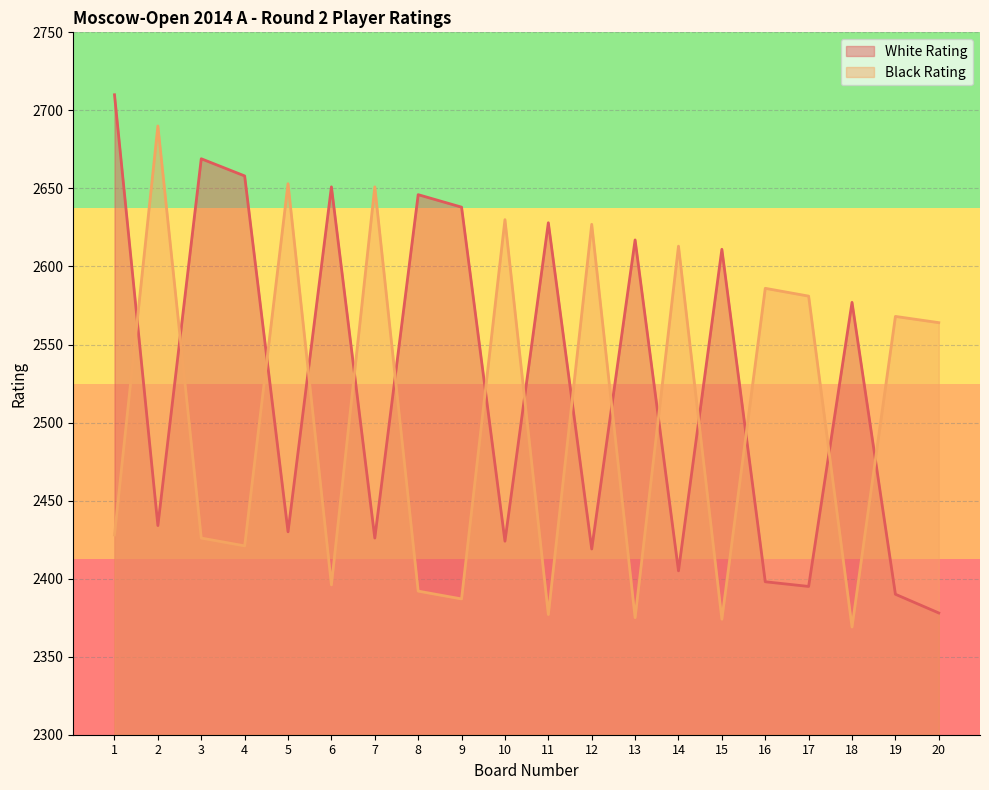

How many values in the Black Rating series are below 2564?

10